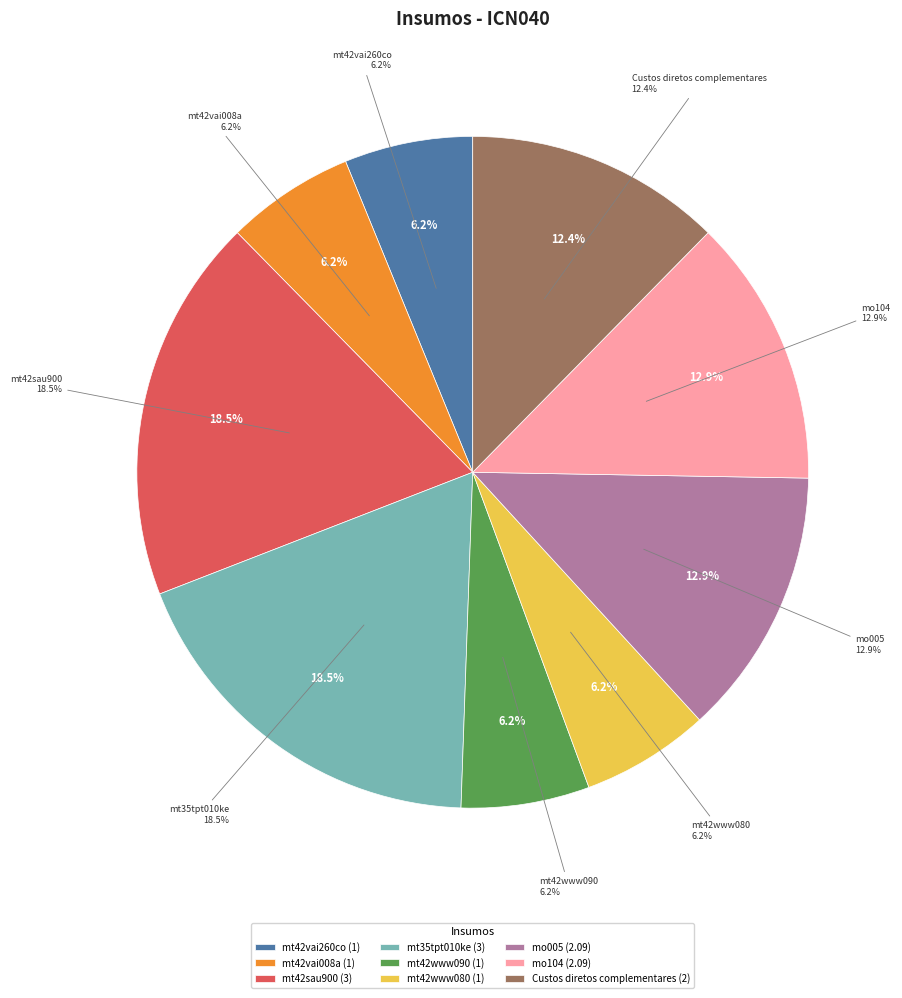

Which has a higher value, mt42vai008a or mt42sau900?

mt42sau900